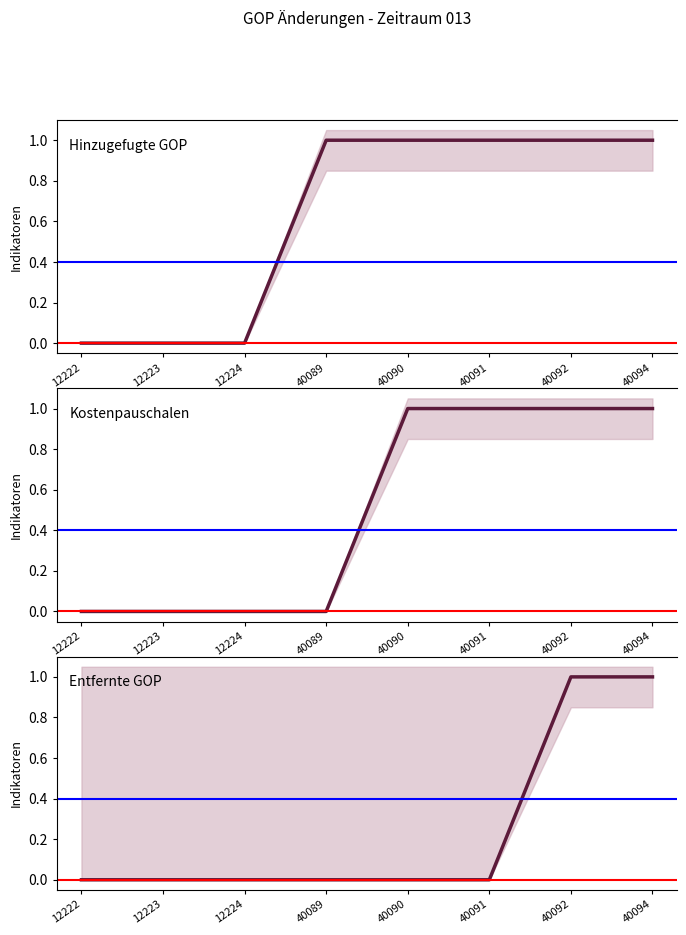

How many values in Kostenpauschalen are above zero?

4